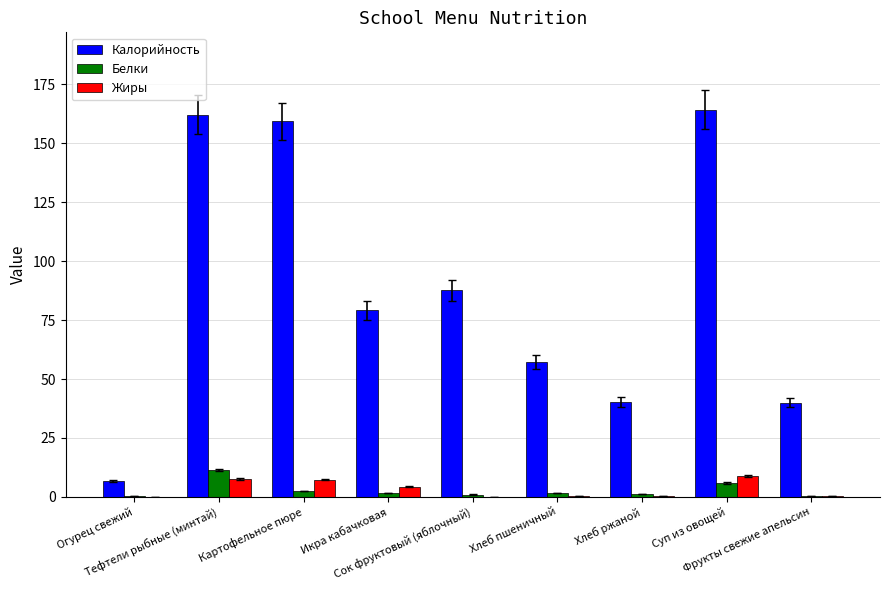

Which series has the largest total across all categories?

Калорийность